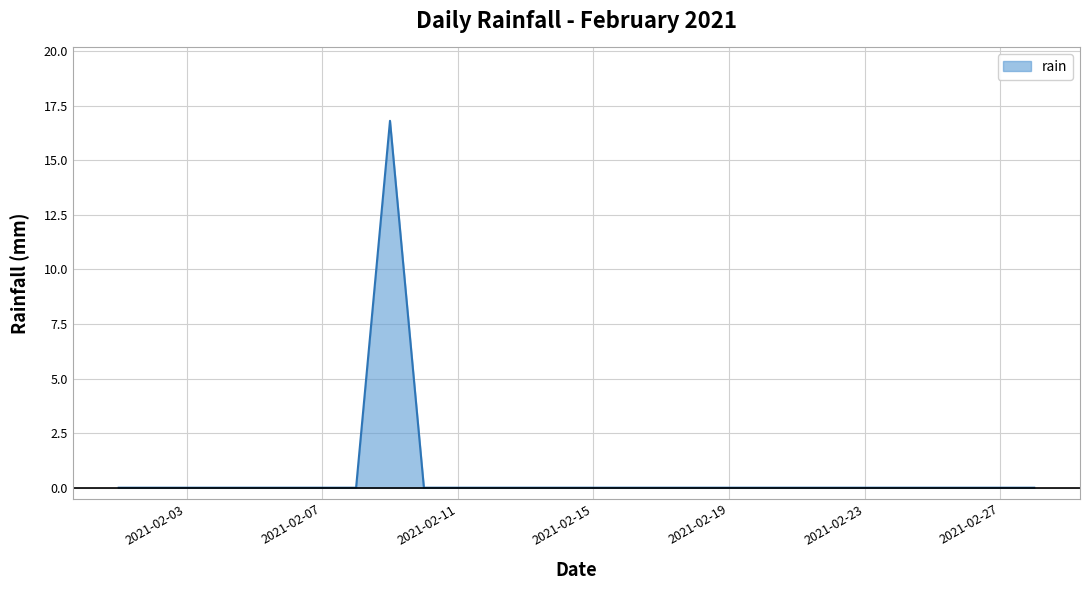

Reading left to right, list all the values displayed in this chart.

0.0	0.0	0.0	0.0	0.0	0.0	0.0	0.0	16.8	0.0	0.0	0.0	0.0	0.0	0.0	0.0	0.0	0.0	0.0	0.0	0.0	0.0	0.0	0.0	0.0	0.0	0.0	0.0